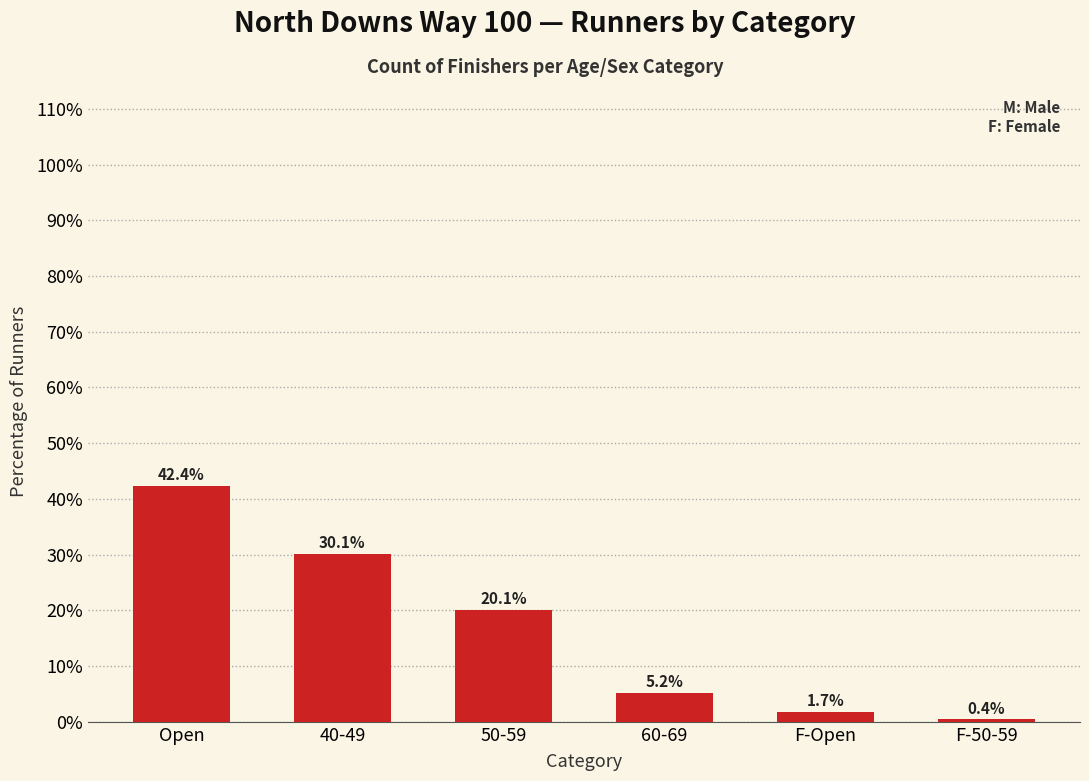

How many bars are there in total?

6